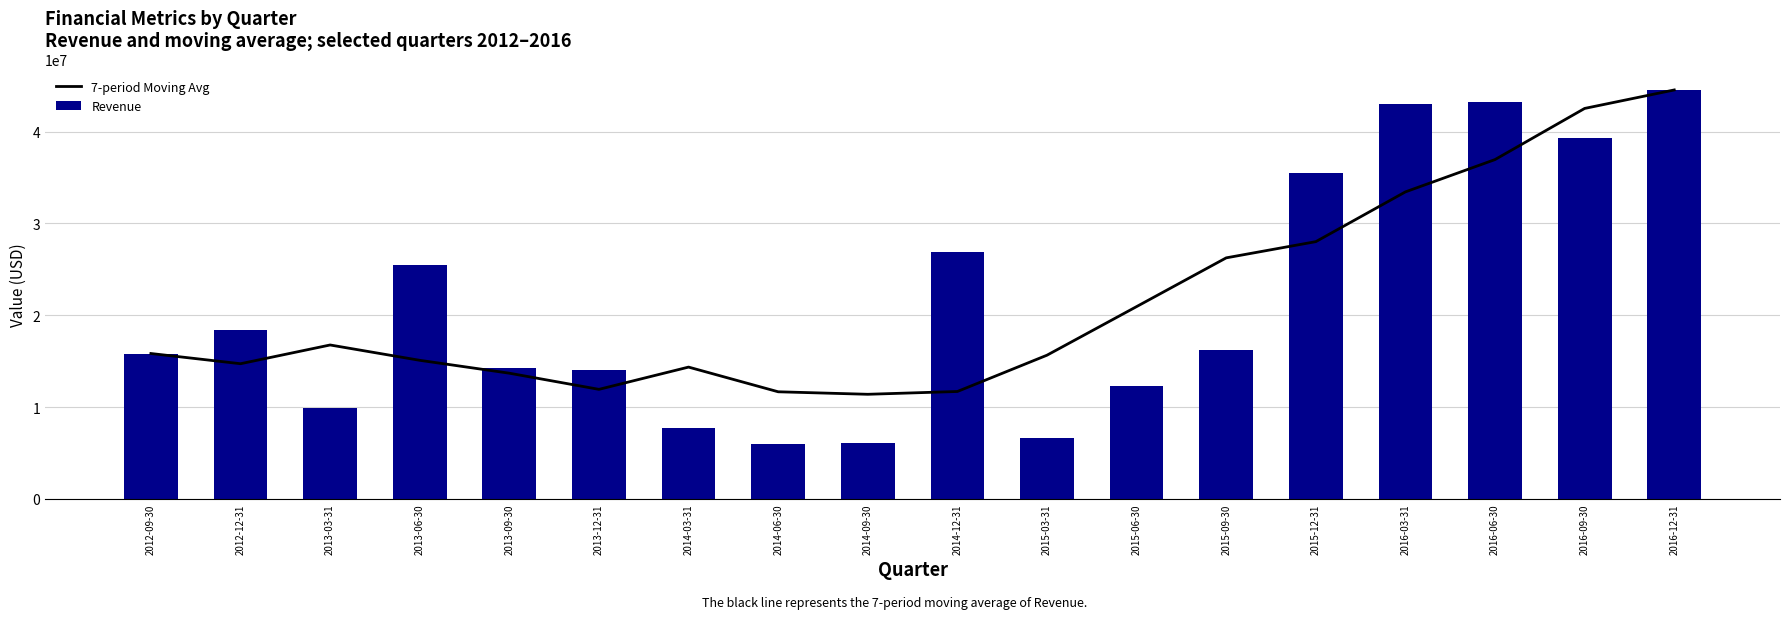

What is the greatest value displayed?

44523000.0